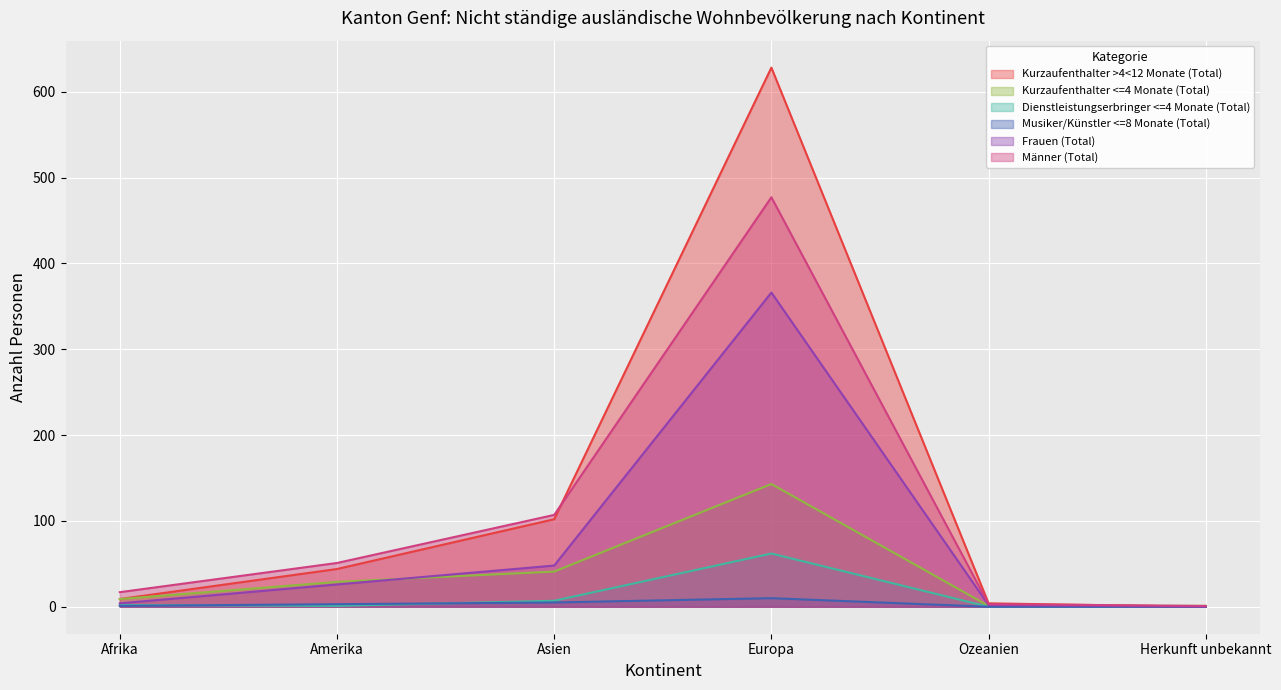

At which category does Frauen (Total) reach its first local peak?

Europa